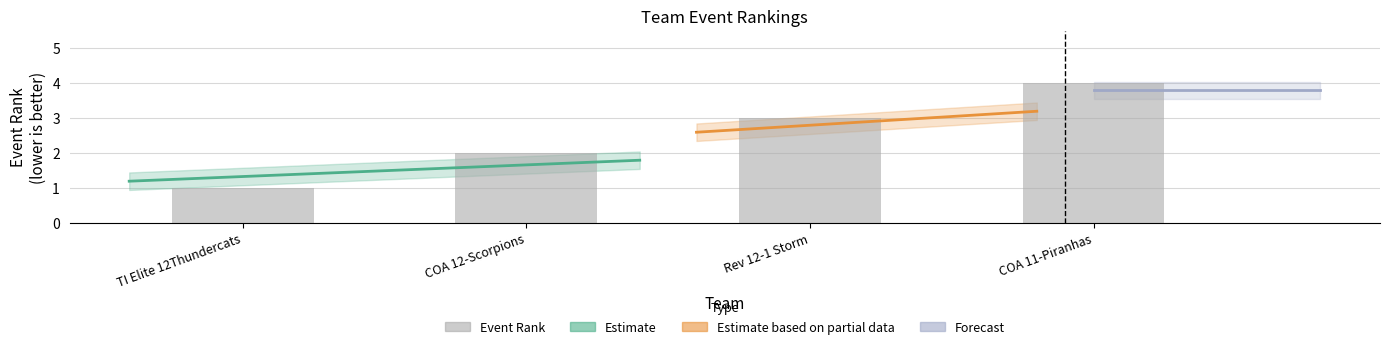

Count the values in the range 2 to 4.

3